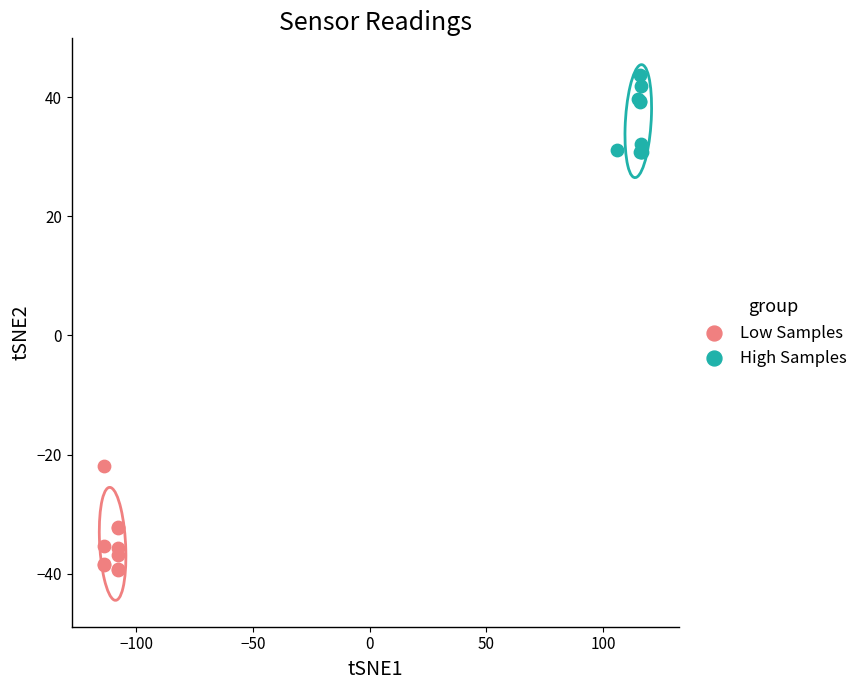

Which series has the widest spread of Y values?

Low Samples